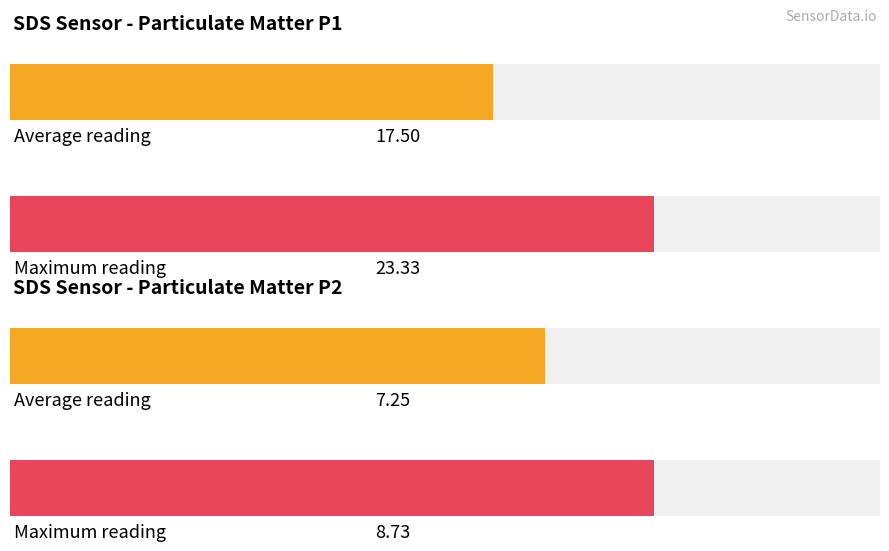

List the series in order of their overall mean, highest first.

SDS_P1, SDS_P2